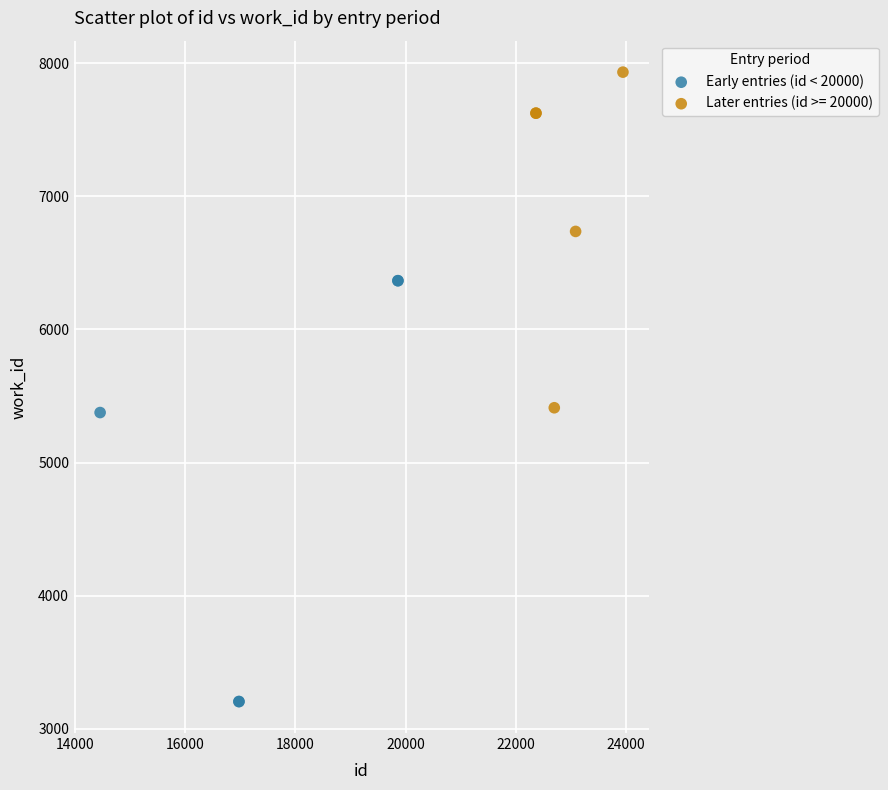

Which series reaches the maximum Y coordinate?

Later entries (id >= 20000)